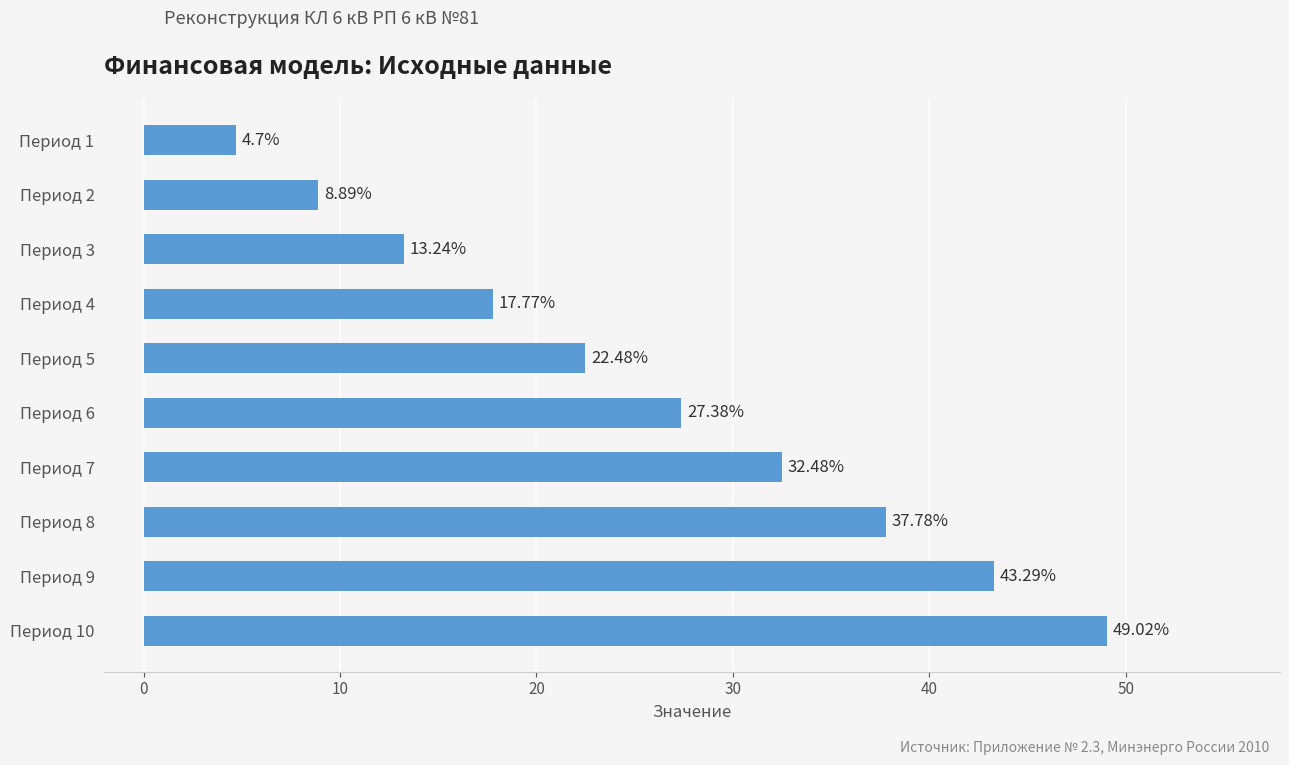

What is the average value?

25.7